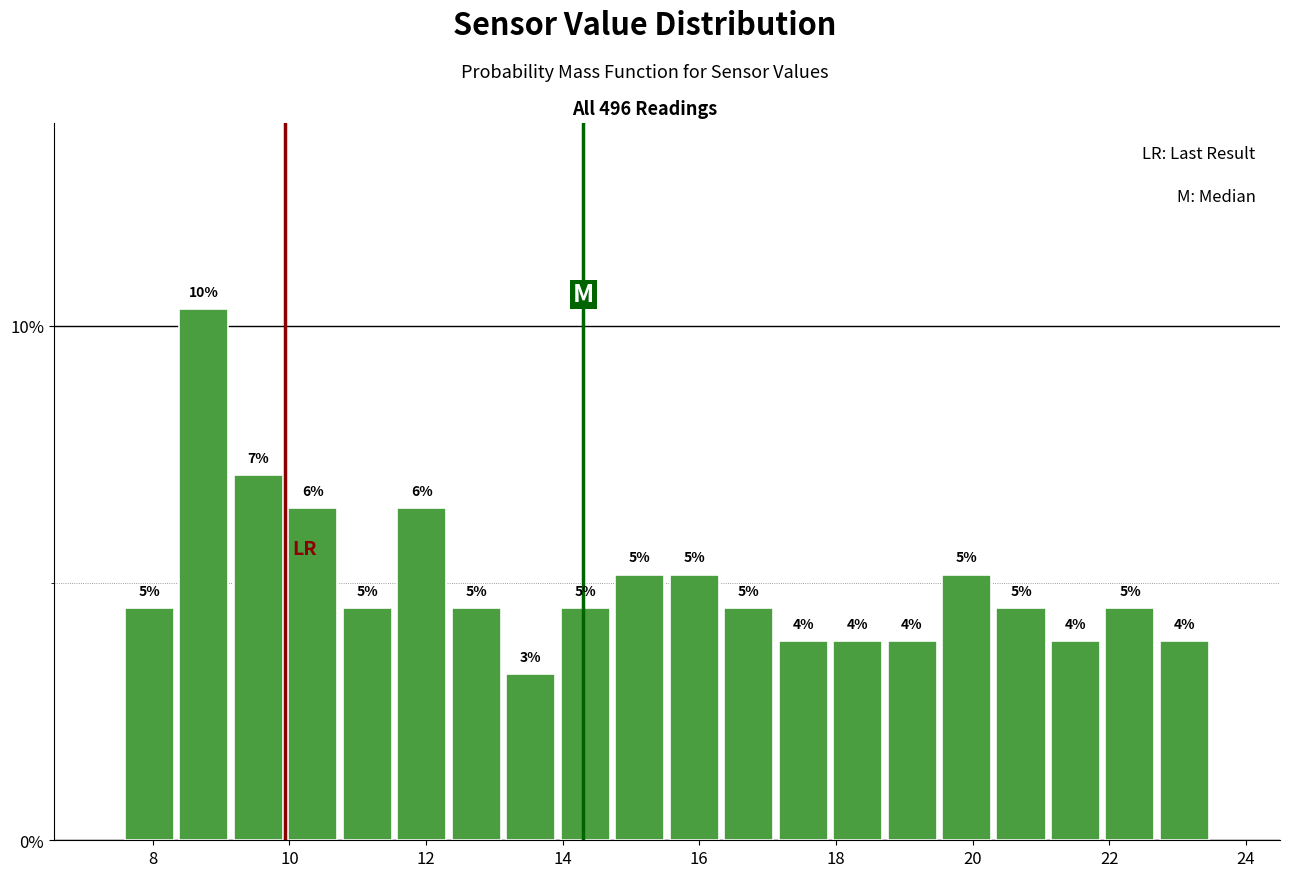

Around what value on the x-axis is the tallest bar? Give the approximate position of its centre, as read against the axis.

8.8